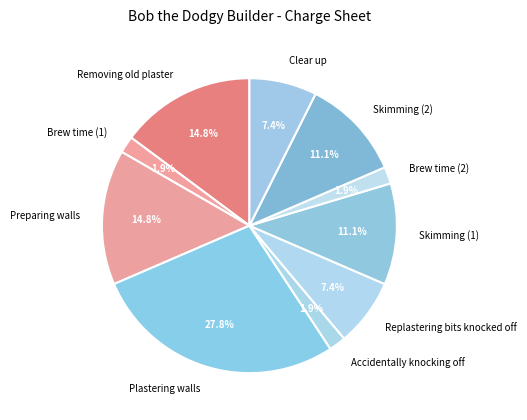

How many slices are in this pie chart?

10